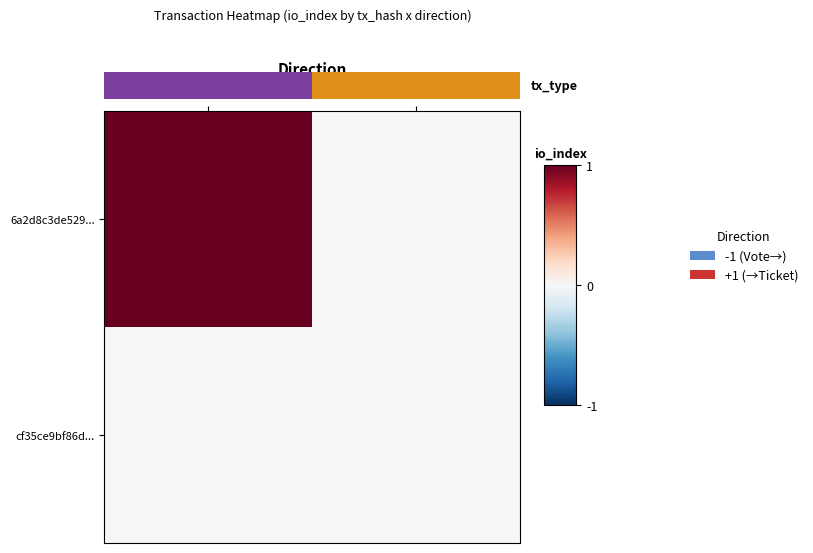

What is the difference between the highest and lowest values at -1?

1